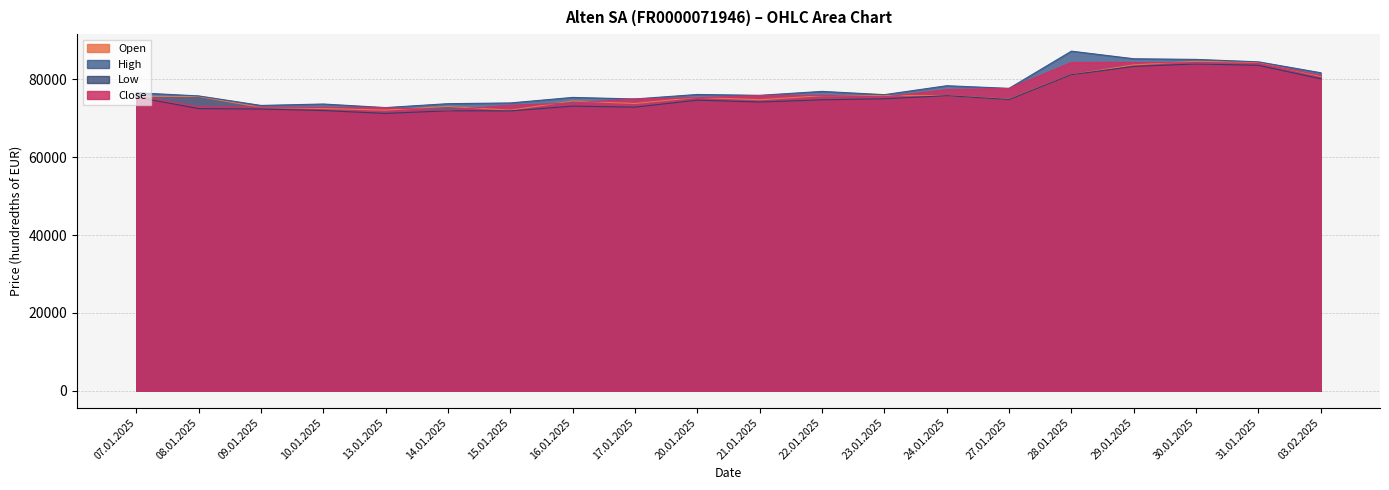

Which series has the widest spread of values?

High